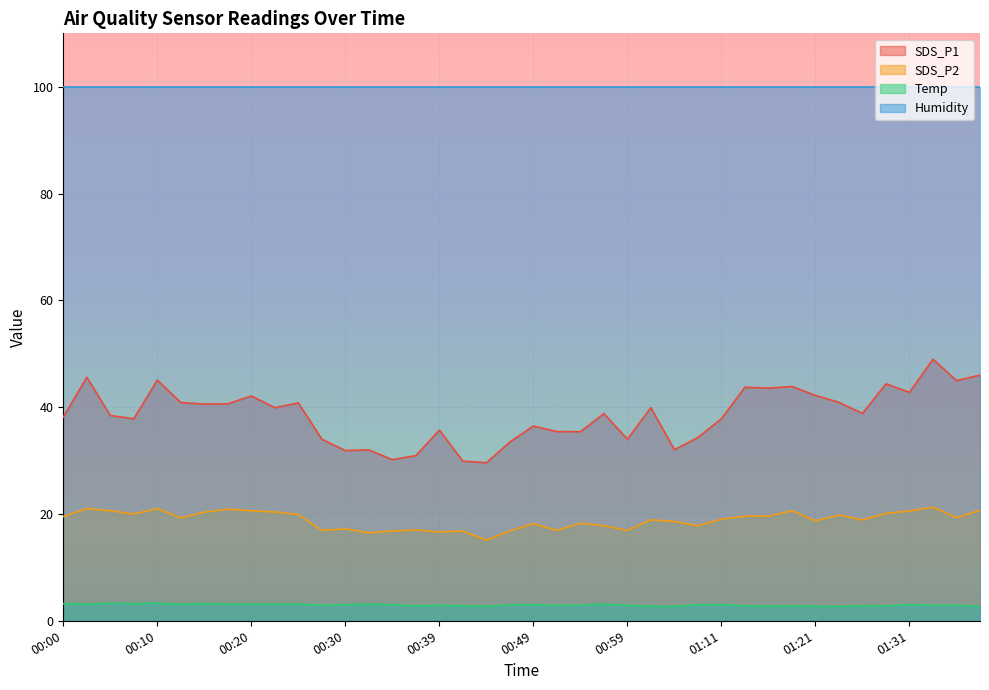

What is the total value across all series at 00:30?

152.0